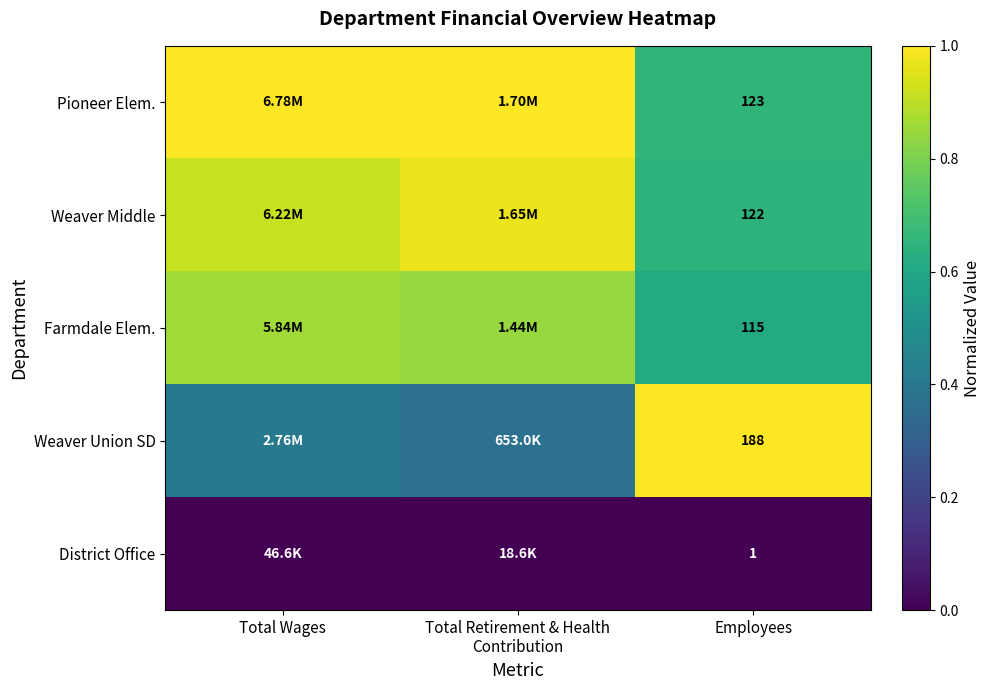

Rank the series at Employees from highest to lowest value.

Weaver Union SD, Pioneer Elem., Weaver Middle, Farmdale Elem., District Office